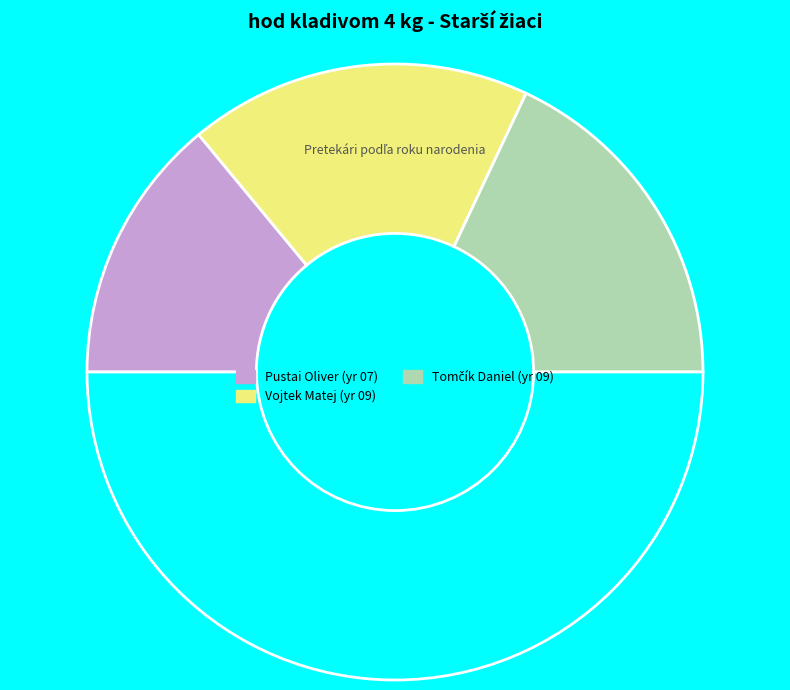

What is the largest slice in the pie chart?

Vojtek Matej